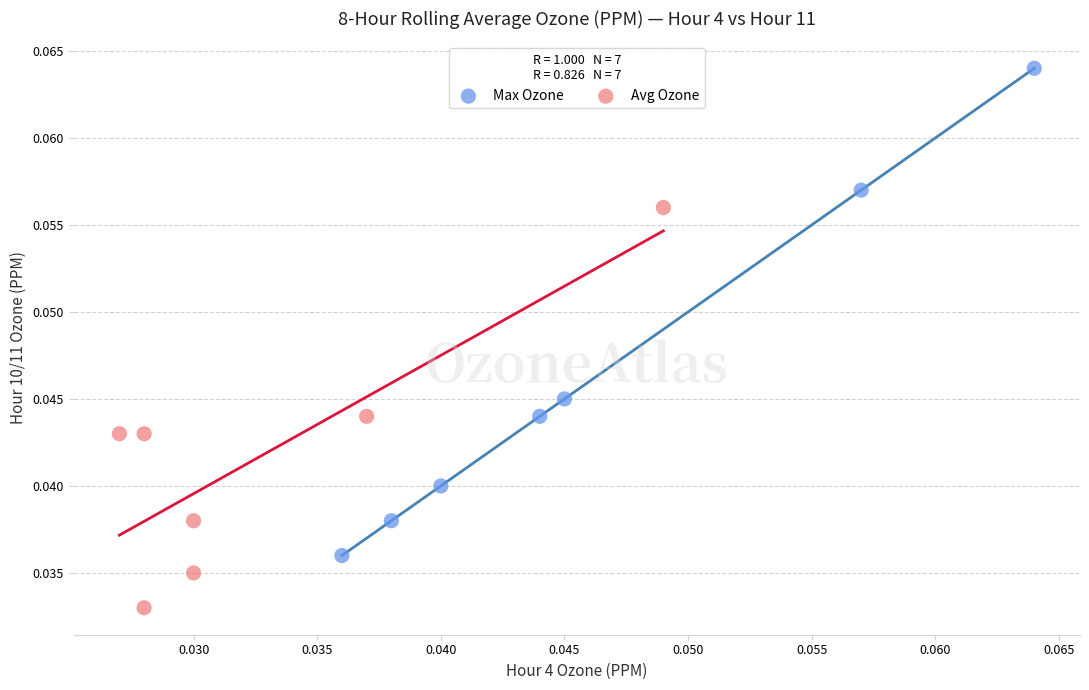

Which series has the widest spread of Y values?

Max Ozone